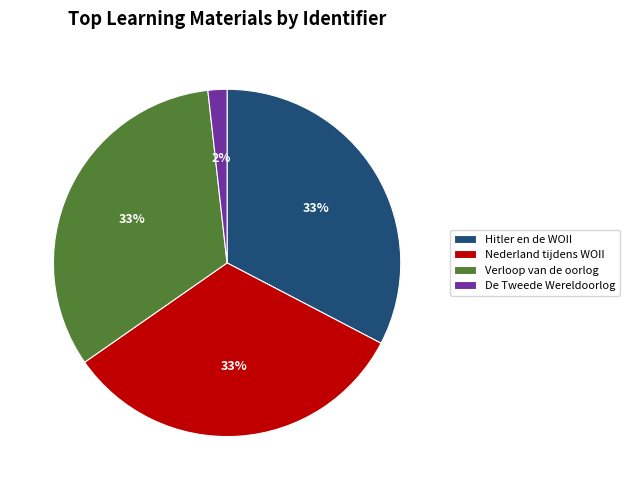

To the nearest percent, what is the difference between the De Tweede Wereldoorlog and Hitler en de WOII slice percentages?

31%